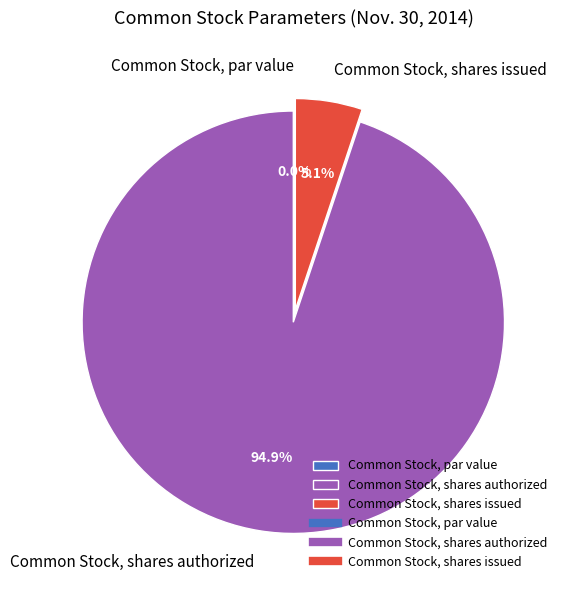

Is it true that Common Stock, shares authorized is 95% of the pie?

True